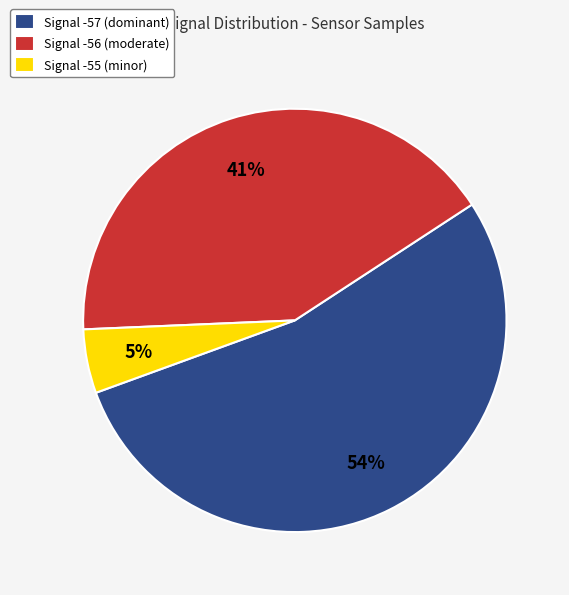

Is there any slice that represents more than half of the pie?

Yes